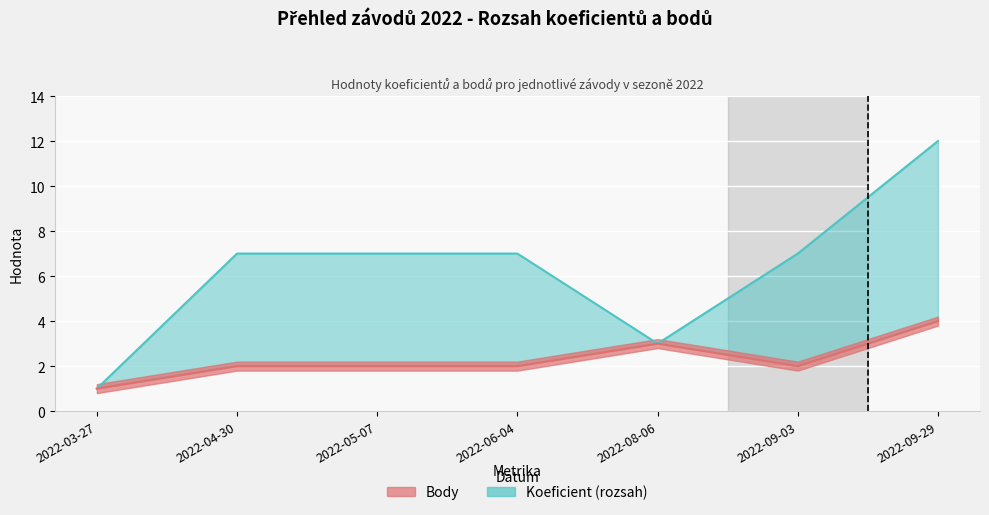

The Body (linie) series shows 2 at 2022-09-03. True or false?

True